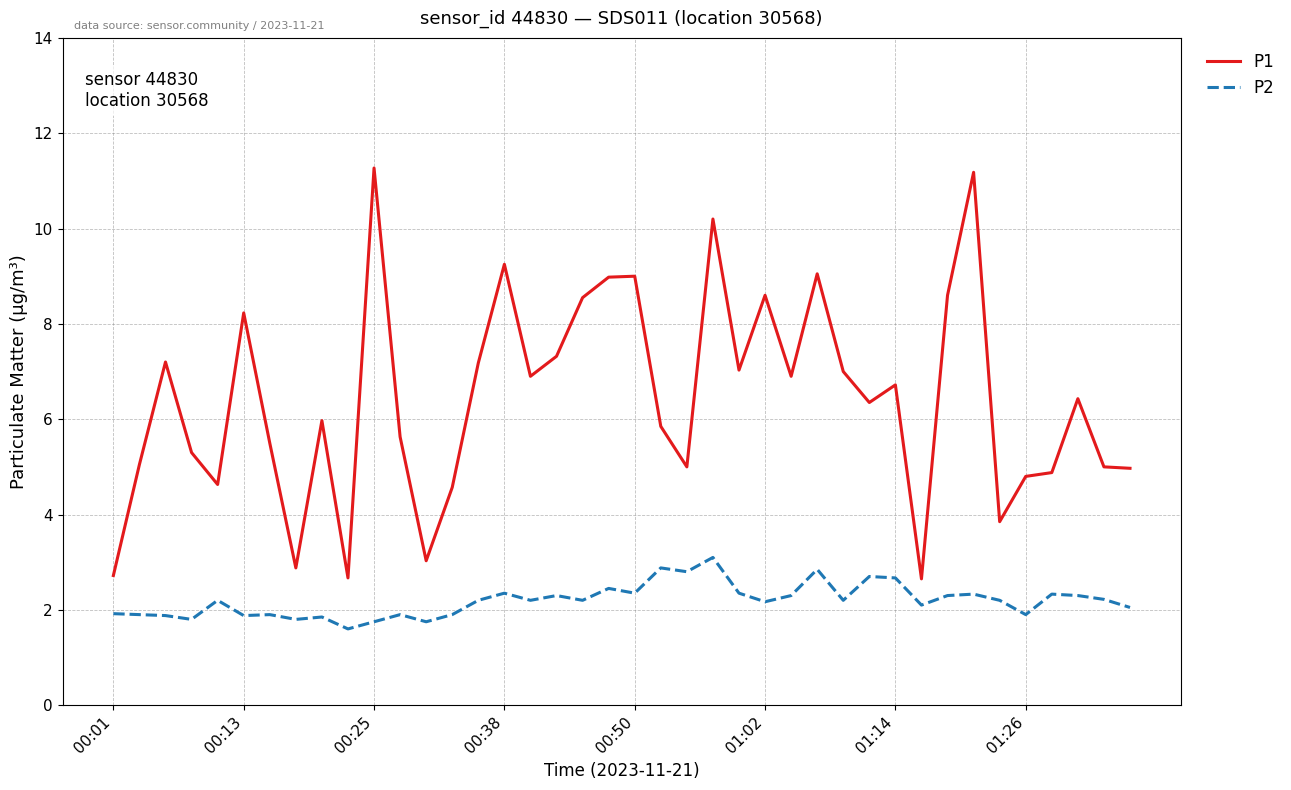

How many categories are shown in the chart?

40